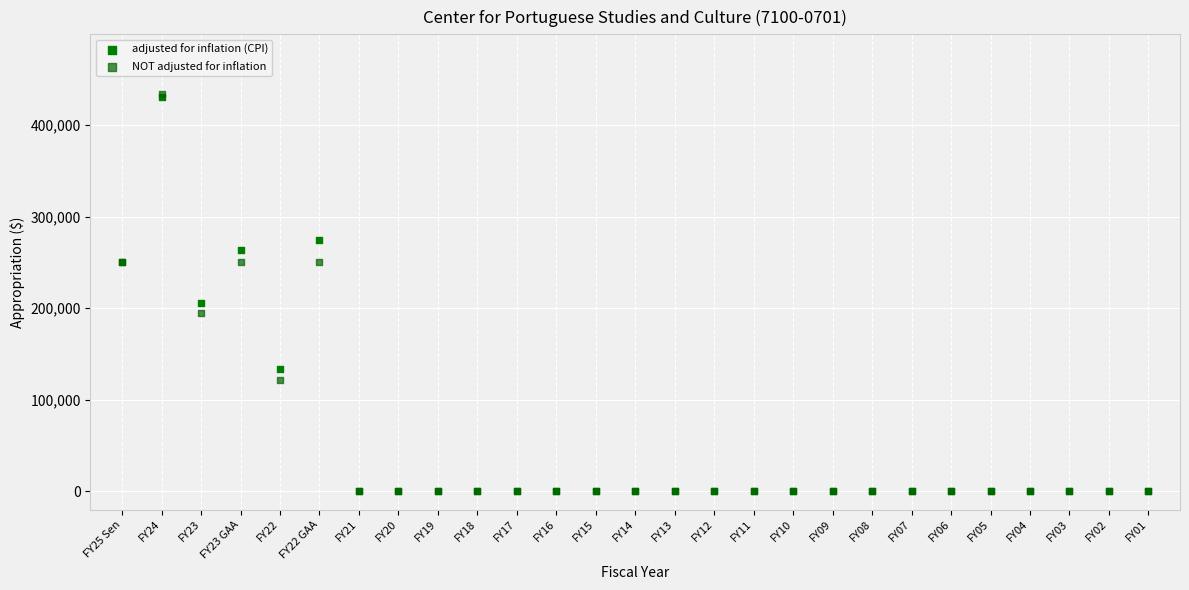

Which series has the widest spread of Y values?

NOT adjusted for inflation